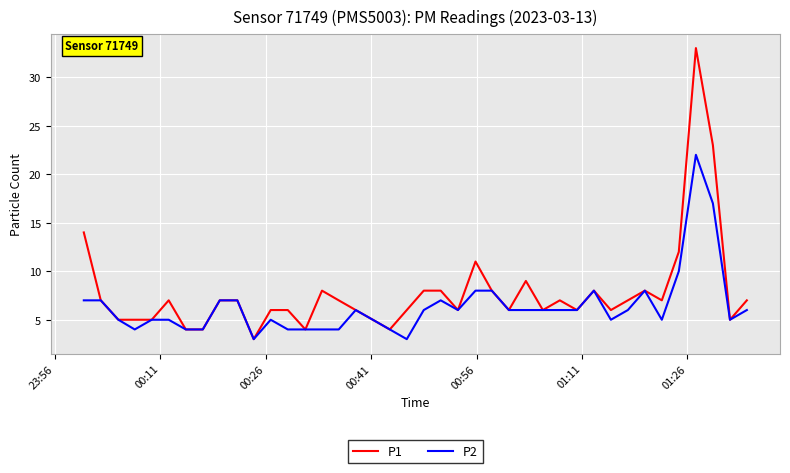

Which series has the largest total across all categories?

P1